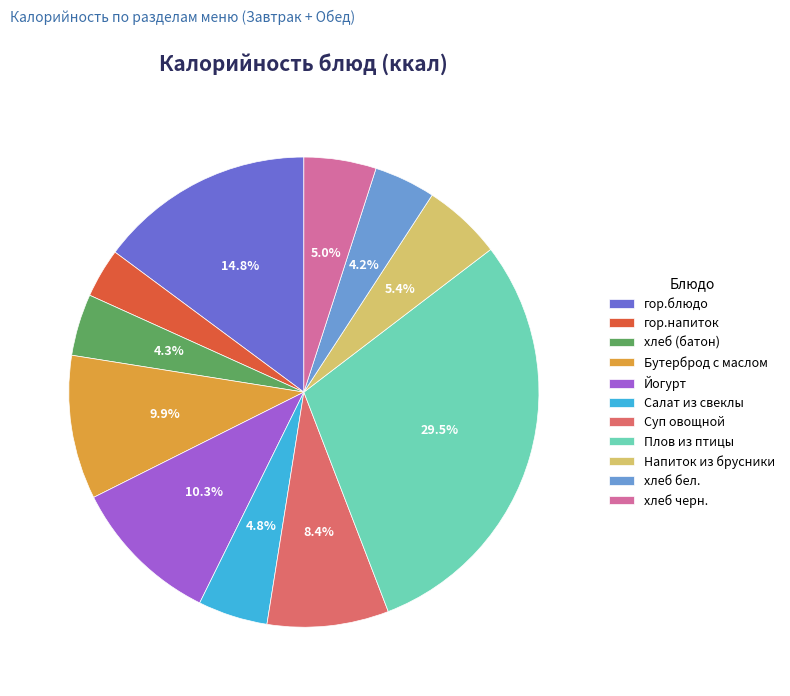

What percentage is NOT represented by Салат из свеклы?

95.2%